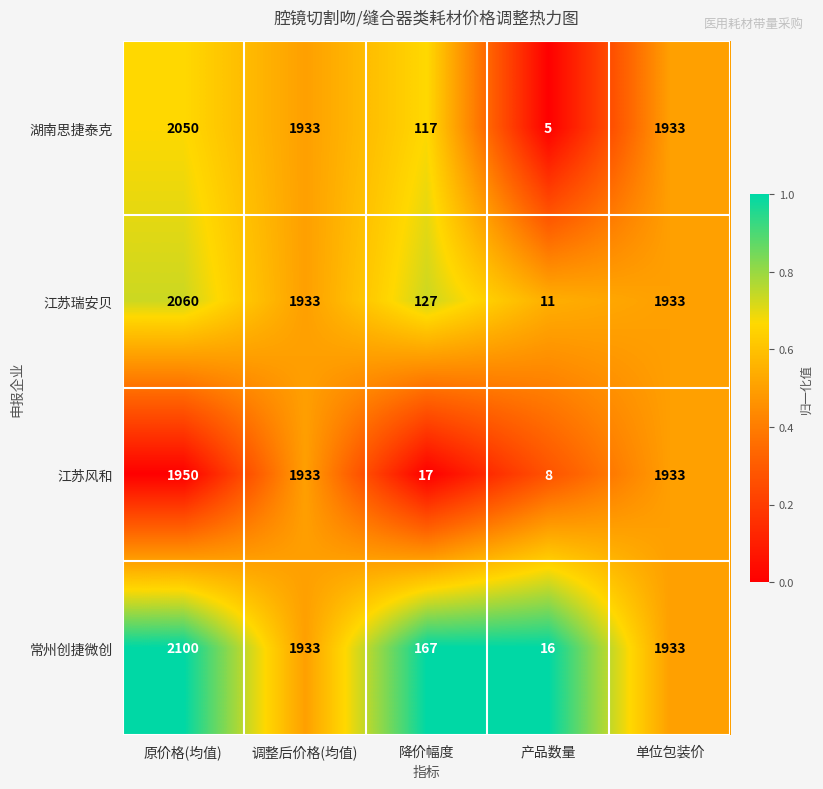

Which series has the largest total across all categories?

常州创捷微创